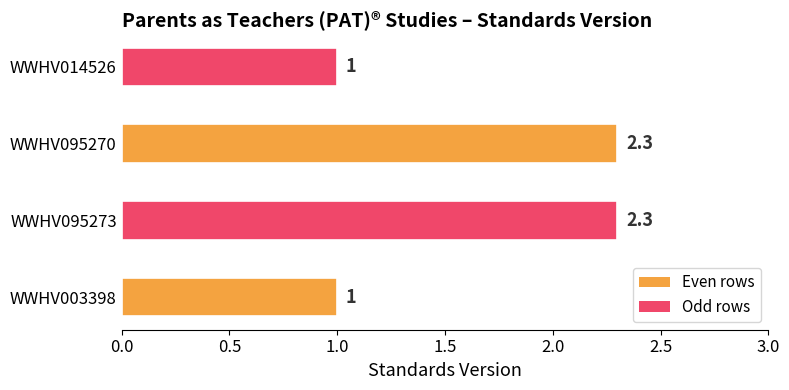

True or false: the data shows 0.2 at WWHV014526.

False